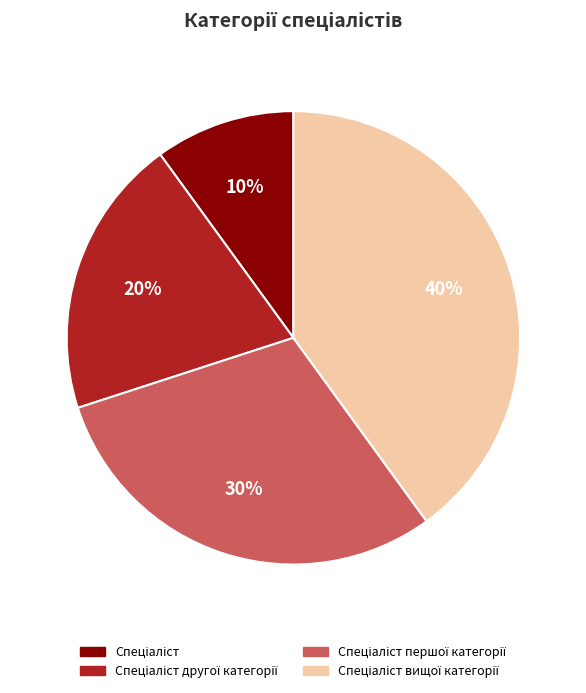

To the nearest percent, what is the difference between the largest and smallest slice percentages?

30%